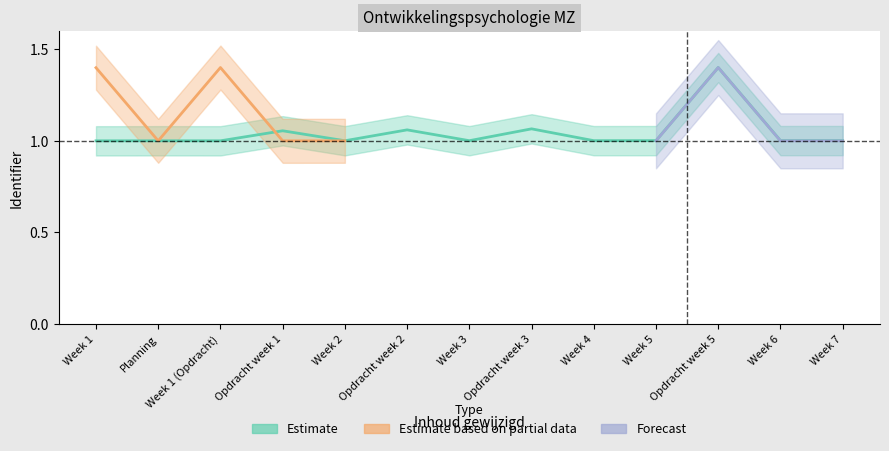

Where is the first local minimum for Estimate?

Week 1 (Opdracht)